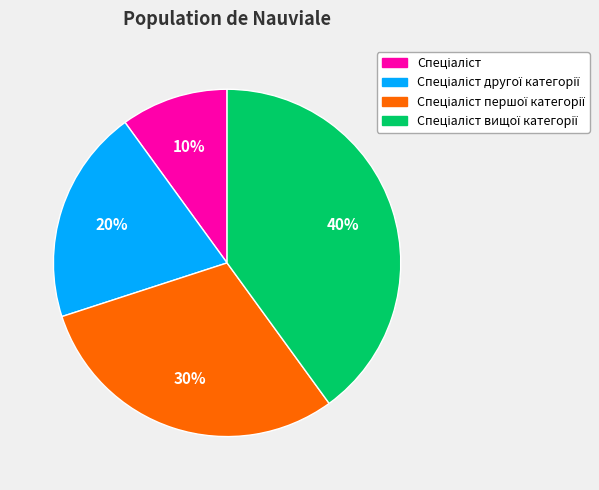

Does any single category account for the majority?

No